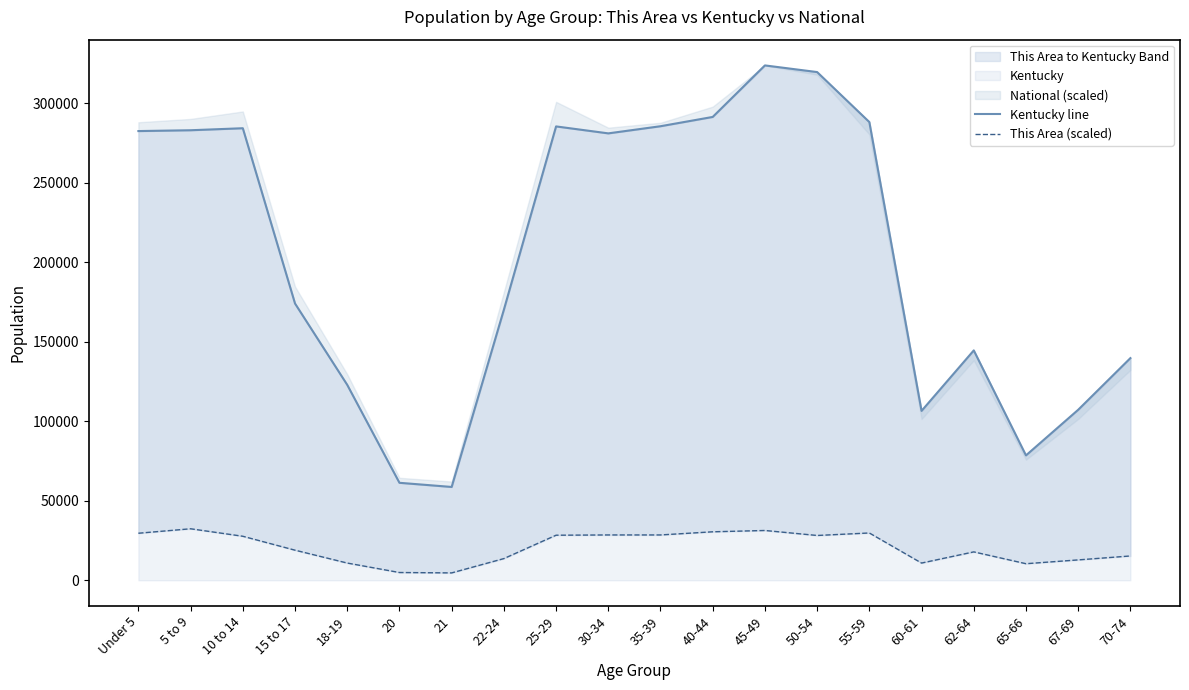

True or false: This Area (scaled) and Kentucky line cross at least once.

False